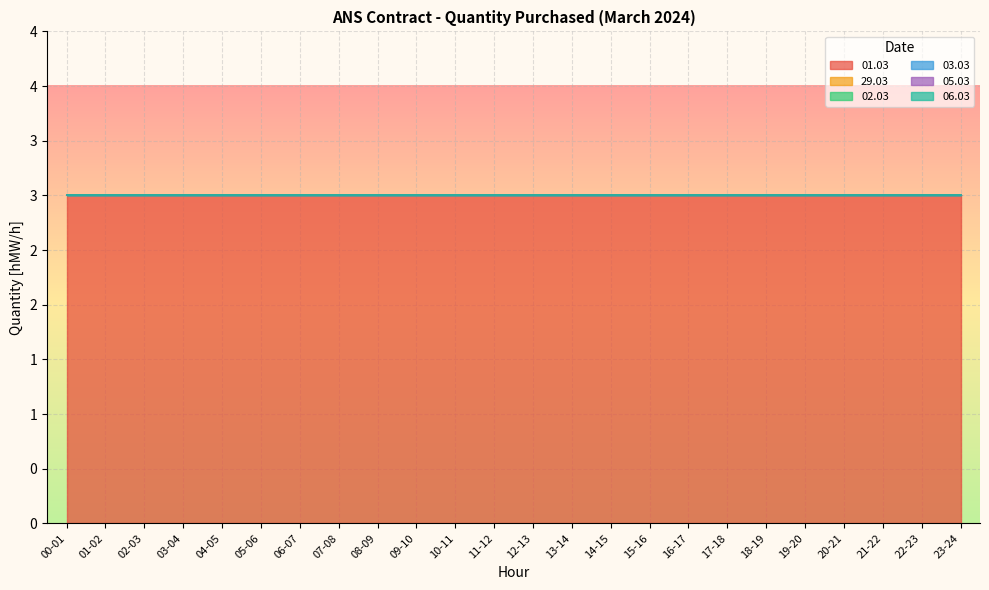

How many lines are shown in the chart?

6